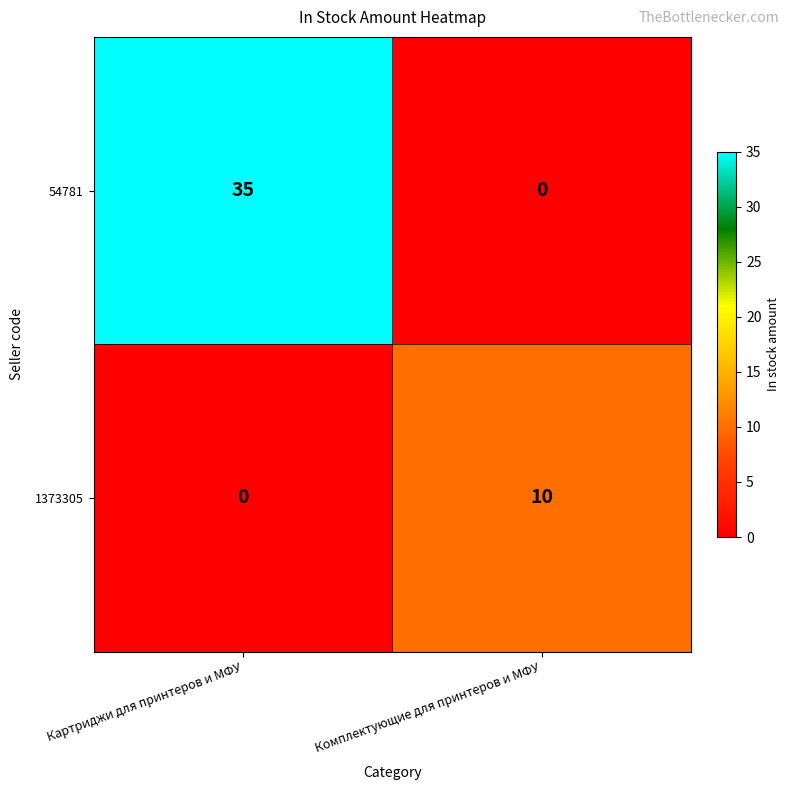

At which label is 54781 closest to 17?

Комплектующие для принтеров и МФУ